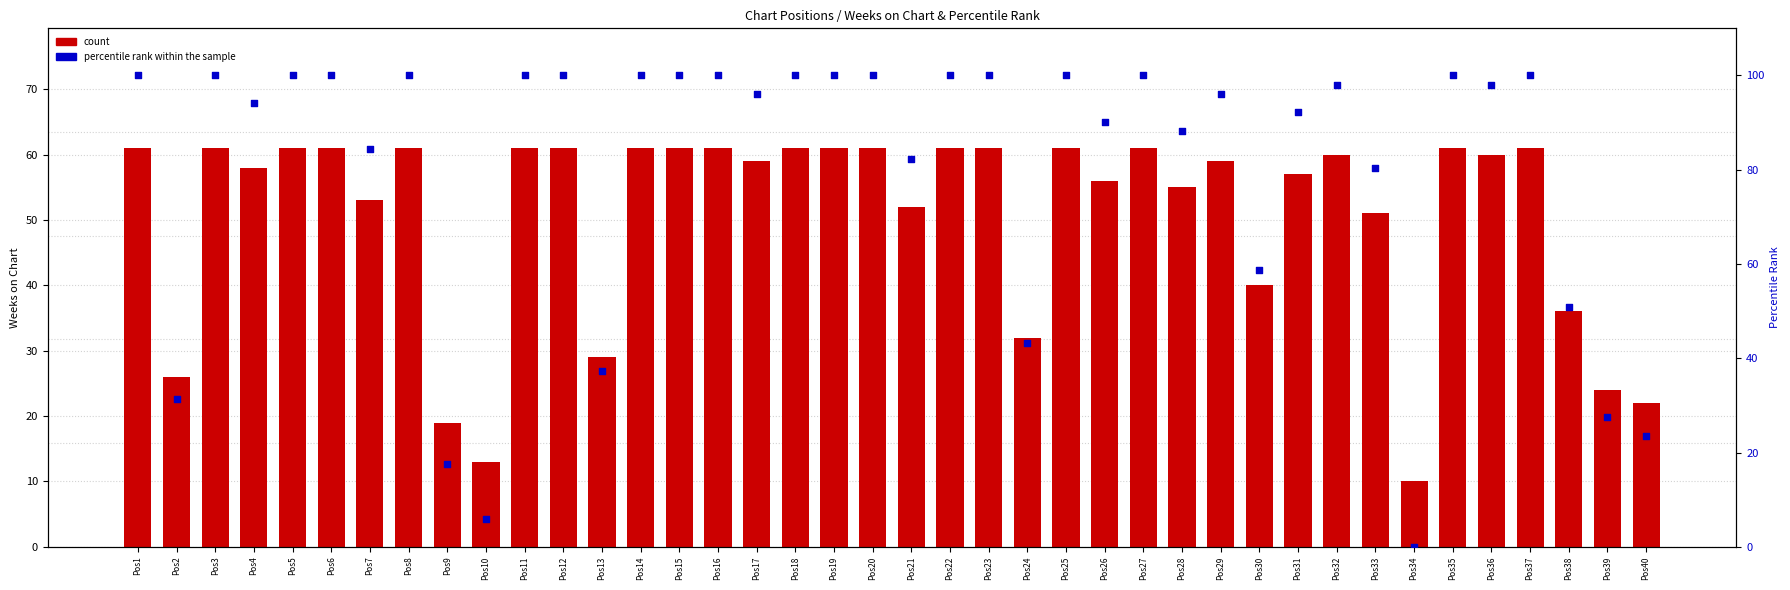

Which series reaches the maximum Y coordinate?

percentile rank within the sample